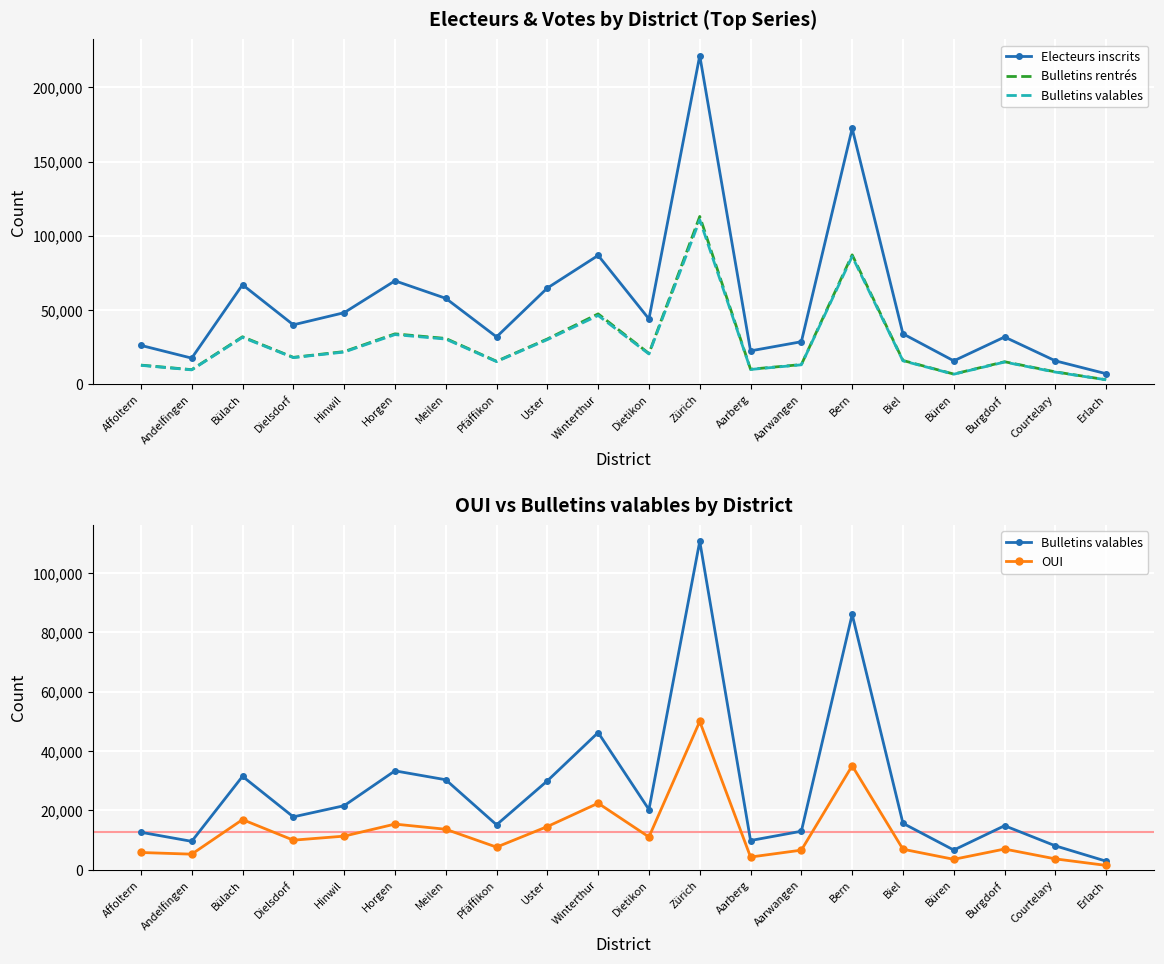

Reading right to left, list all the values displayed in this chart.

Electeurs inscrits: Erlach=6935	Courtelary=15622	Burgdorf=31702	Büren=15611	Biel=33852	Bern=172330	Aarwangen=28510	Aarberg=22346	Zürich=221427	Dietikon=43861	Winterthur=86718	Uster=64709	Pfäffikon=31772	Meilen=57780	Horgen=69582	Hinwil=48084	Dielsdorf=39907	Bülach=66936	Andelfingen=17453	Affoltern=26044
Bulletins rentrés: Erlach=2875	Courtelary=8189	Burgdorf=15016	Büren=6708	Biel=15868	Bern=87092	Aarwangen=13112	Aarberg=9963	Zürich=112969	Dietikon=20587	Winterthur=47296	Uster=30357	Pfäffikon=15336	Meilen=30736	Horgen=33818	Hinwil=21860	Dielsdorf=17974	Bülach=31858	Andelfingen=9684	Affoltern=12745
Bulletins valables: Erlach=2848	Courtelary=8025	Burgdorf=14813	Büren=6607	Biel=15623	Bern=86046	Aarwangen=12950	Aarberg=9817	Zürich=110720	Dietikon=20257	Winterthur=46215	Uster=29934	Pfäffikon=15116	Meilen=30308	Horgen=33311	Hinwil=21558	Dielsdorf=17792	Bülach=31455	Andelfingen=9539	Affoltern=12599
OUI: Erlach=1423	Courtelary=3626	Burgdorf=6947	Büren=3479	Biel=6880	Bern=35022	Aarwangen=6575	Aarberg=4250	Zürich=49968	Dietikon=11005	Winterthur=22397	Uster=14523	Pfäffikon=7588	Meilen=13615	Horgen=15357	Hinwil=11296	Dielsdorf=9936	Bülach=16874	Andelfingen=5217	Affoltern=5780